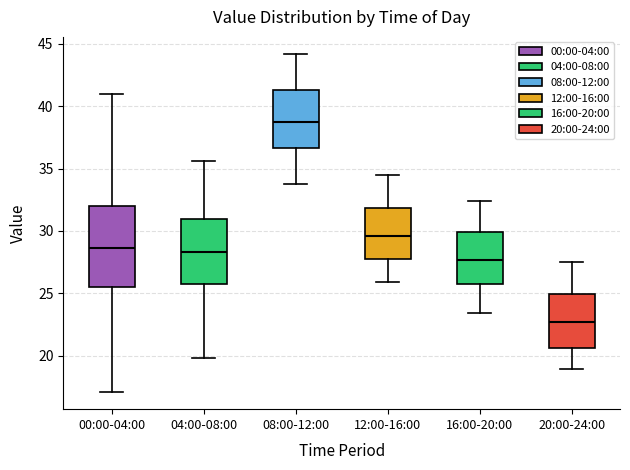

Reading left to right, transcribe this box plot: for each box, give where its median line is, the range the box spans, and where its two whiskers end, as read against the y-axis. The values are not printed on the chart, so give them approximately, as read against the axis.

00:00-04:00: median 28.5, box 25.5 to 32.0, whiskers 17.0 to 41.0
04:00-08:00: median 28.5, box 26.0 to 31.0, whiskers 20.0 to 35.5
08:00-12:00: median 38.5, box 36.5 to 41.5, whiskers 34.0 to 44.0
12:00-16:00: median 29.5, box 28.0 to 32.0, whiskers 26.0 to 34.5
16:00-20:00: median 27.5, box 26.0 to 30.0, whiskers 23.5 to 32.5
20:00-24:00: median 22.5, box 20.5 to 25.0, whiskers 19.0 to 27.5